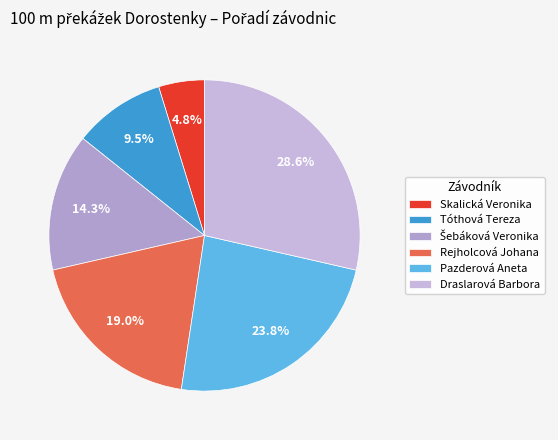

Which has a higher value, Draslarová Barbora or Rejholcová Johana?

Draslarová Barbora